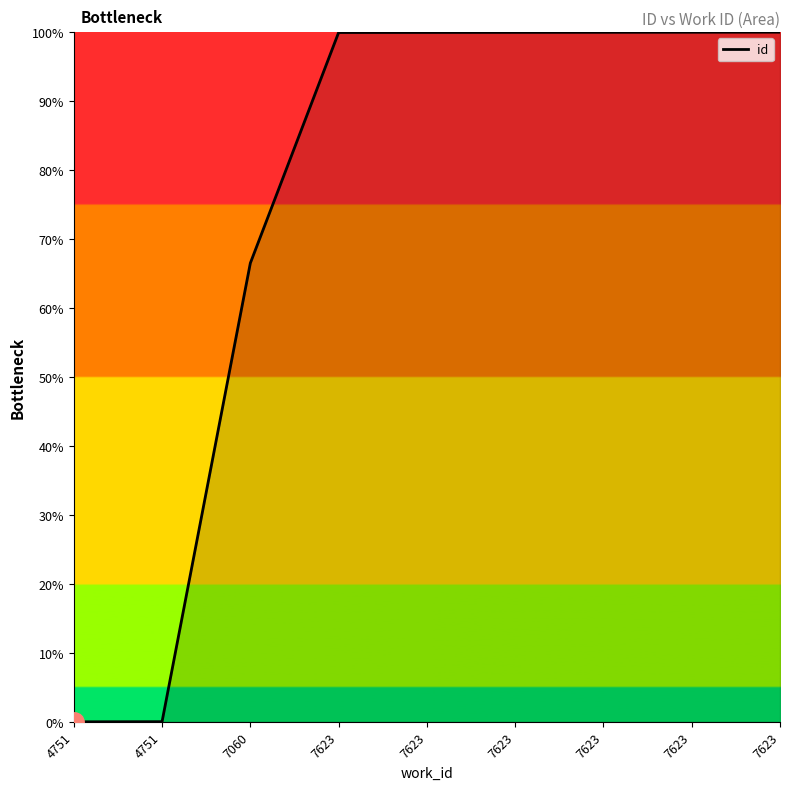

Is it true that the value at 7623 is 100.0?

True